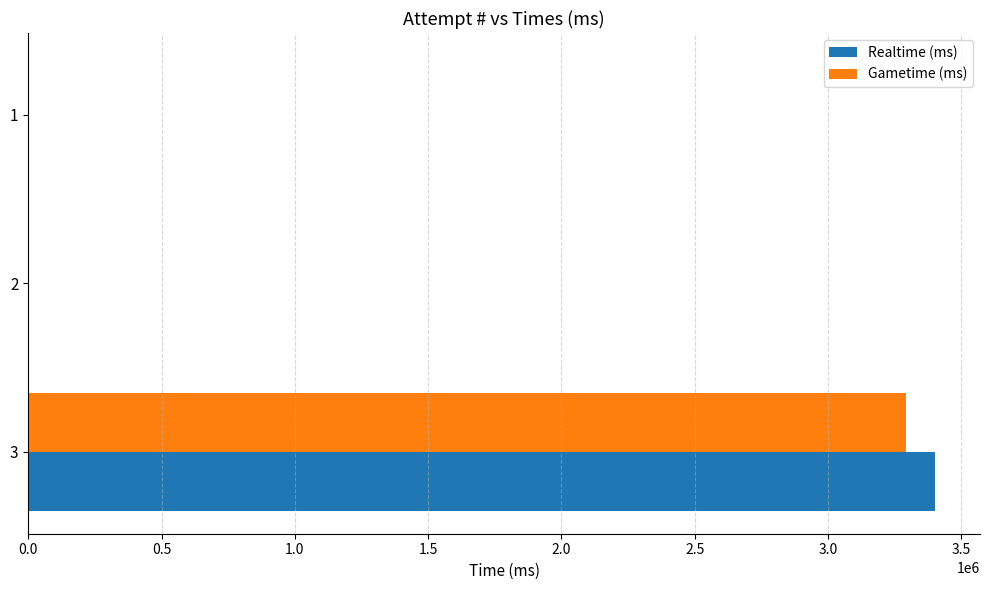

Between 3 and 2, which series saw the biggest shift?

Realtime (ms)